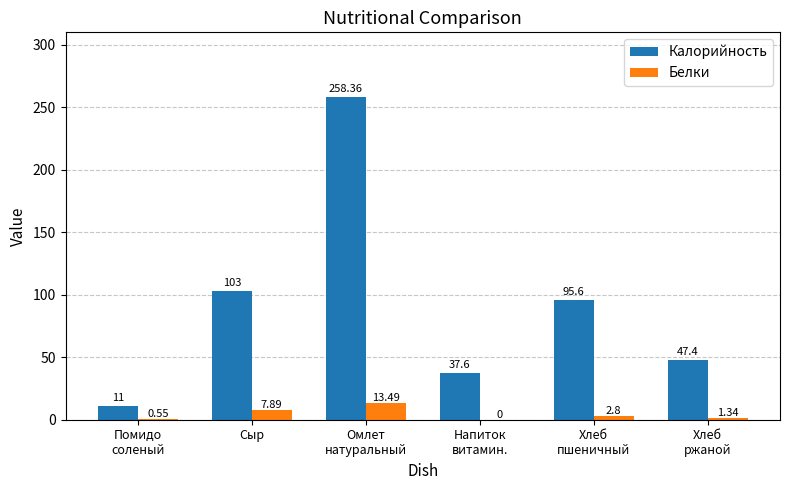

At which label does Белки first exceed 2?

Сыр